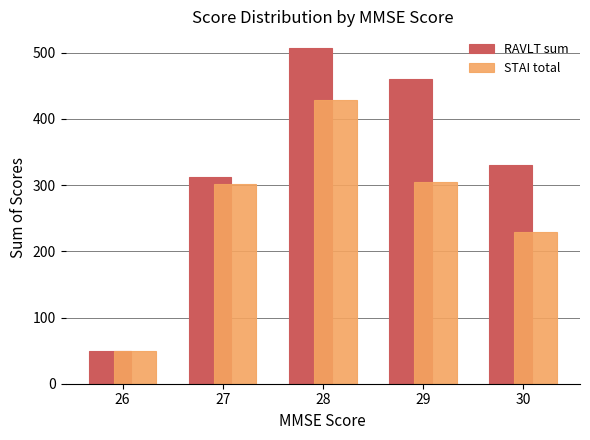

Which series has the largest range (max minus min)?

RAVLT sum